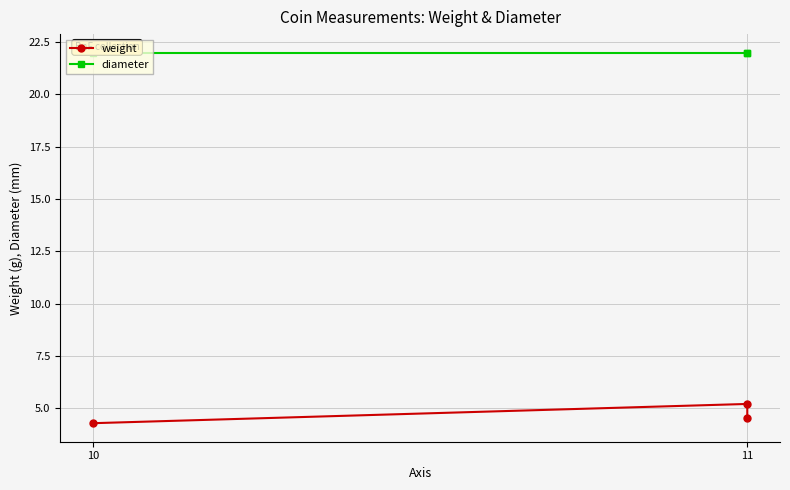

What is the maximum value shown in the chart?

22.0